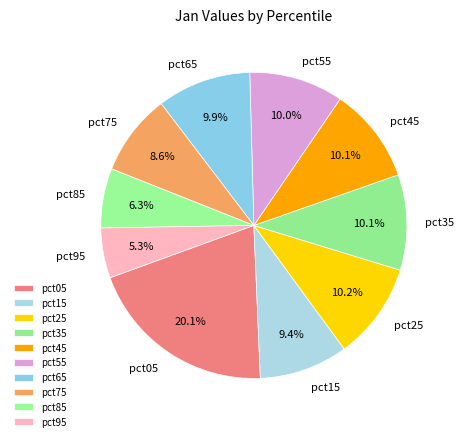

Which slice is the smallest?

pct95